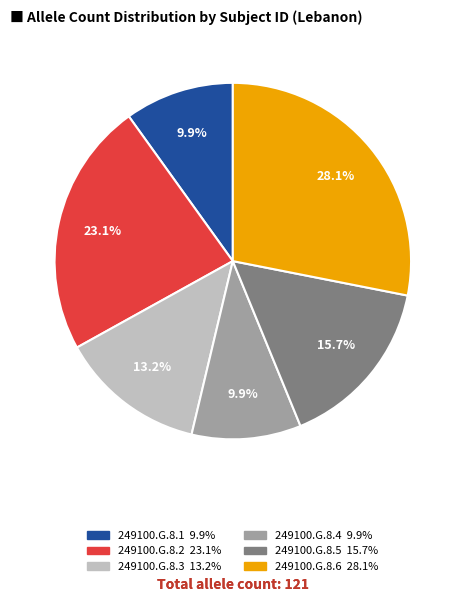

True or false: 249100.G.8.4 accounts for 16% of the total.

False